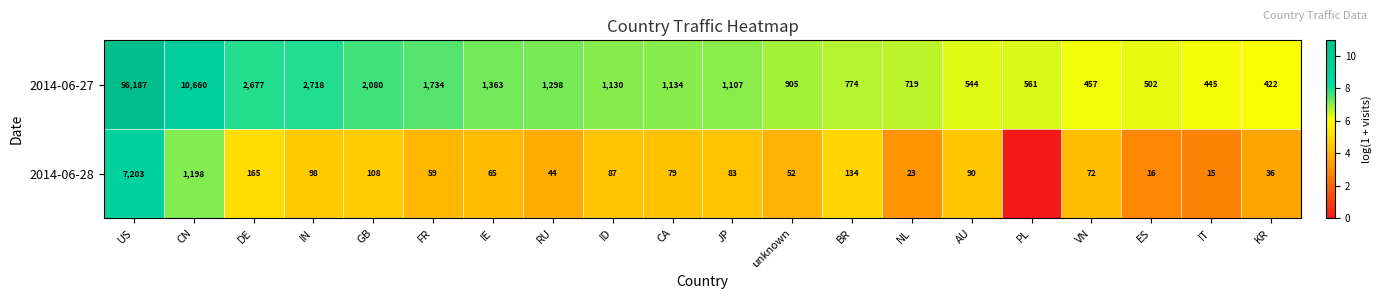

Rank the series at KR from highest to lowest value.

2014-06-27, 2014-06-28